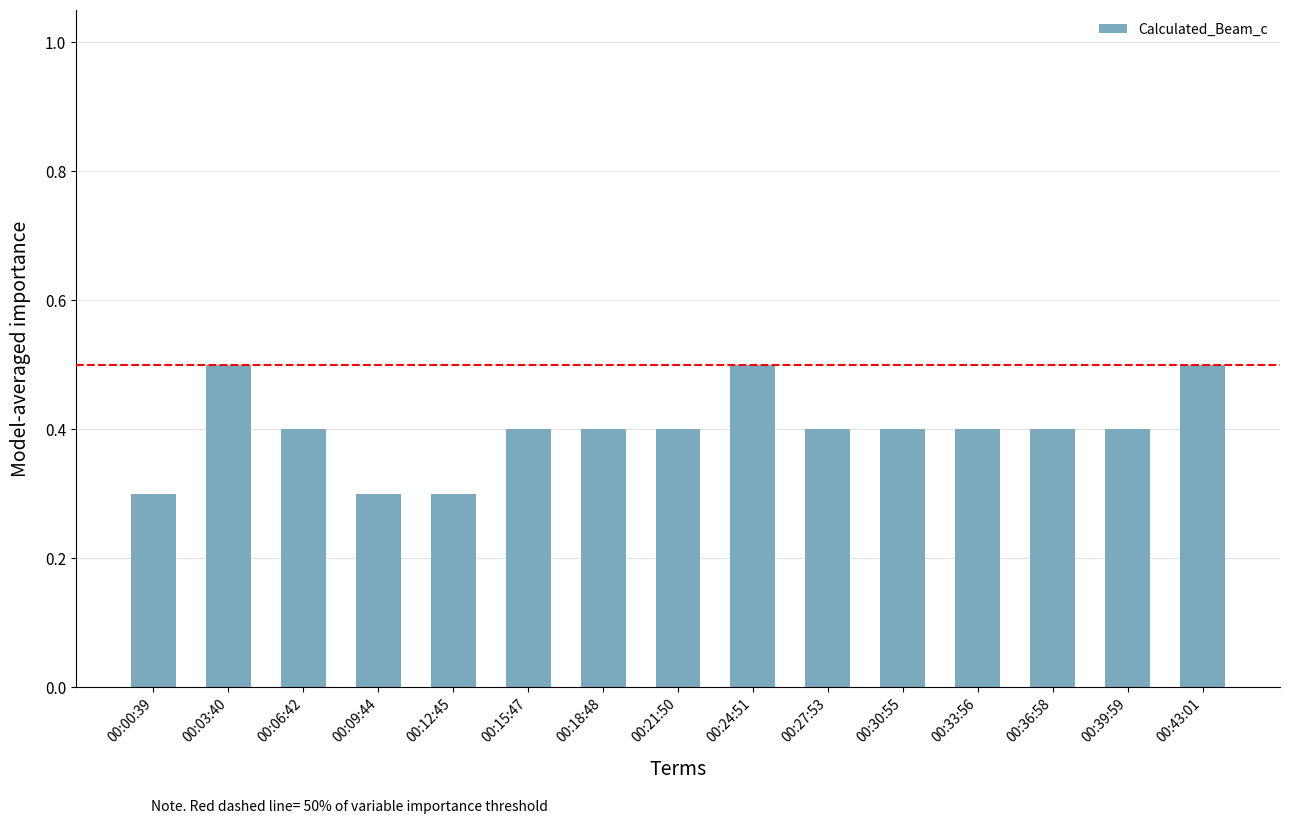

How many bars are there in total?

15